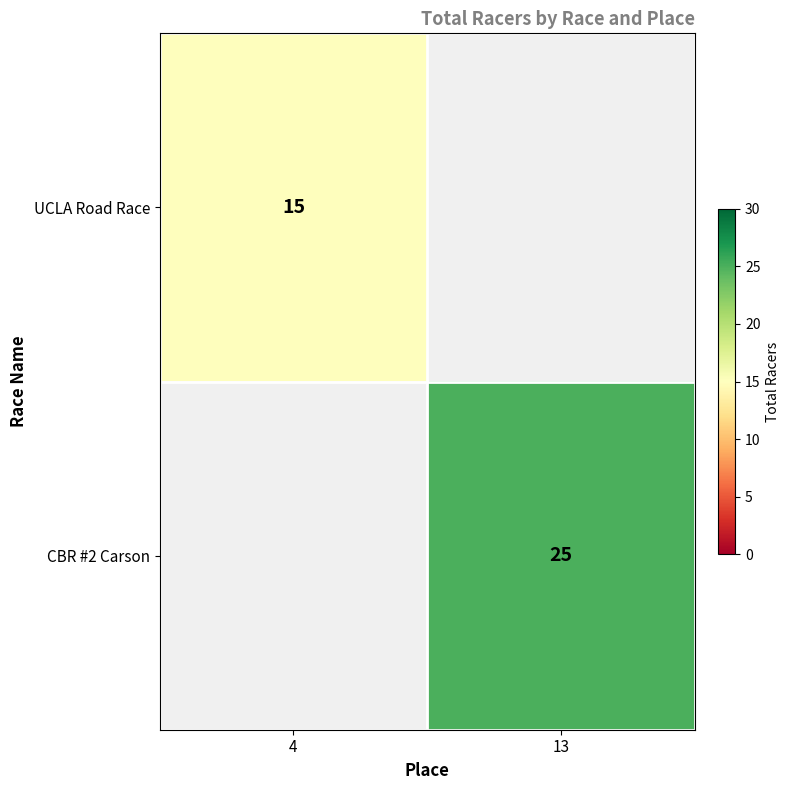

True or false: UCLA Road Race has a value of 15 at 4.

True